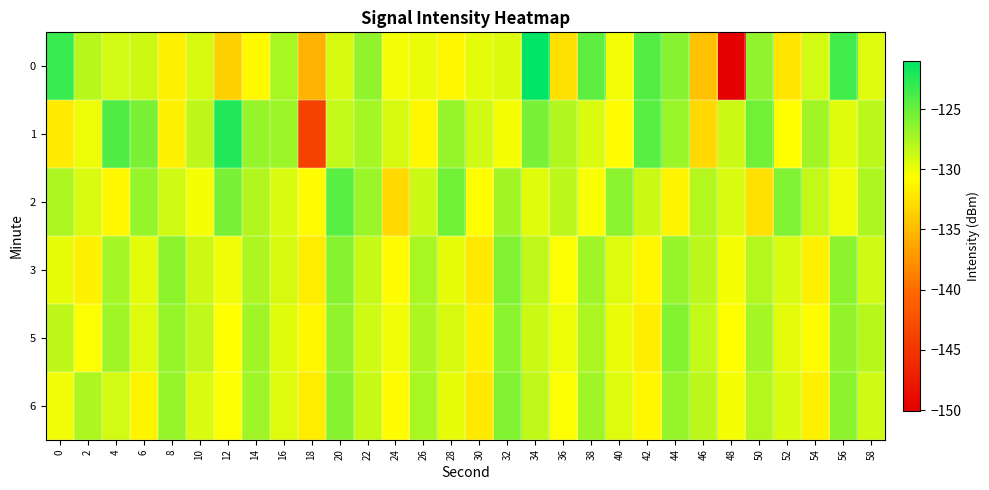

Reading left to right, what are all the values shown in this chart?

0: 0=-123.2	2=-128.0	4=-129.0	6=-128.8	8=-131.6	10=-129.2	12=-133.7	14=-131.1	16=-127.4	18=-135.5	20=-129.2	22=-126.5	24=-130.2	26=-129.9	28=-131.2	30=-129.7	32=-129.3	34=-121.0	36=-132.7	38=-124.5	40=-130.3	42=-124.3	44=-126.1	46=-134.6	48=-150.1	50=-126.5	52=-132.3	54=-129.0	56=-123.6	58=-129.5
1: 0=-132.0	2=-130.1	4=-124.1	6=-125.7	8=-131.5	10=-128.2	12=-122.3	14=-126.7	16=-126.9	18=-143.8	20=-128.5	22=-127.3	24=-129.1	26=-131.2	28=-126.8	30=-128.9	32=-130.4	34=-125.6	36=-127.8	38=-129.3	40=-131.0	42=-124.5	44=-126.9	46=-133.1	48=-128.7	50=-125.4	52=-130.8	54=-127.2	56=-129.6	58=-128.1
2: 0=-127.5	2=-129.3	4=-131.2	6=-126.8	8=-128.9	10=-130.4	12=-125.6	14=-127.8	16=-129.3	18=-131.0	20=-124.5	22=-126.9	24=-133.1	26=-128.7	28=-125.4	30=-130.8	32=-127.2	34=-129.6	36=-128.1	38=-130.5	40=-126.3	42=-128.7	44=-131.4	46=-127.9	48=-129.2	50=-132.6	52=-125.8	54=-128.4	56=-130.1	58=-127.6
3: 0=-129.8	2=-131.5	4=-127.3	6=-129.7	8=-126.4	10=-128.8	12=-130.2	14=-127.6	16=-129.1	18=-131.8	20=-126.2	22=-128.6	24=-130.9	26=-127.4	28=-129.8	30=-132.1	32=-125.9	34=-128.3	36=-130.6	38=-127.1	40=-129.5	42=-131.2	44=-126.7	46=-128.1	48=-130.4	50=-127.9	52=-129.2	54=-131.6	56=-126.4	58=-128.9
5: 0=-128.2	2=-130.6	4=-127.1	6=-129.5	8=-126.8	10=-128.3	12=-130.7	14=-127.2	16=-129.6	18=-131.3	20=-126.5	22=-128.9	24=-130.2	26=-127.7	28=-129.1	30=-131.5	32=-126.3	34=-128.7	36=-130.0	38=-127.5	40=-129.9	42=-131.7	44=-126.1	46=-128.5	48=-130.8	50=-127.3	52=-129.7	54=-131.0	56=-126.6	58=-128.0
6: 0=-130.1	2=-127.6	4=-129.0	6=-131.4	8=-126.8	10=-129.2	12=-130.6	14=-127.1	16=-129.5	18=-131.8	20=-126.2	22=-128.6	24=-130.9	26=-127.4	28=-129.8	30=-132.1	32=-125.9	34=-128.3	36=-130.6	38=-127.1	40=-129.5	42=-131.2	44=-126.7	46=-128.1	48=-130.4	50=-127.9	52=-129.2	54=-131.6	56=-126.4	58=-128.9